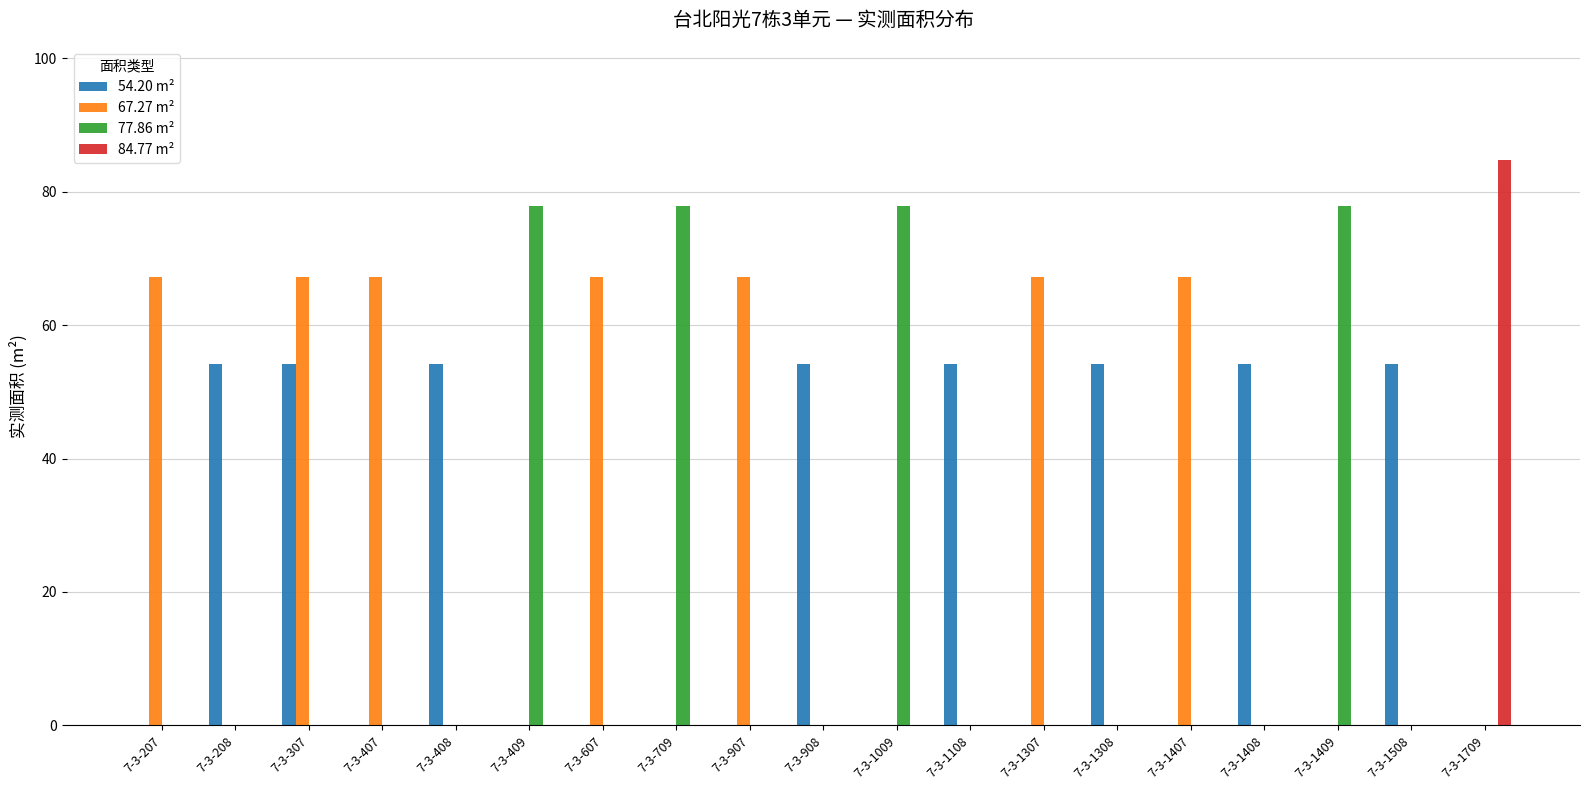

The 67.27 m² series shows 67.3 at 7-3-207. True or false?

True